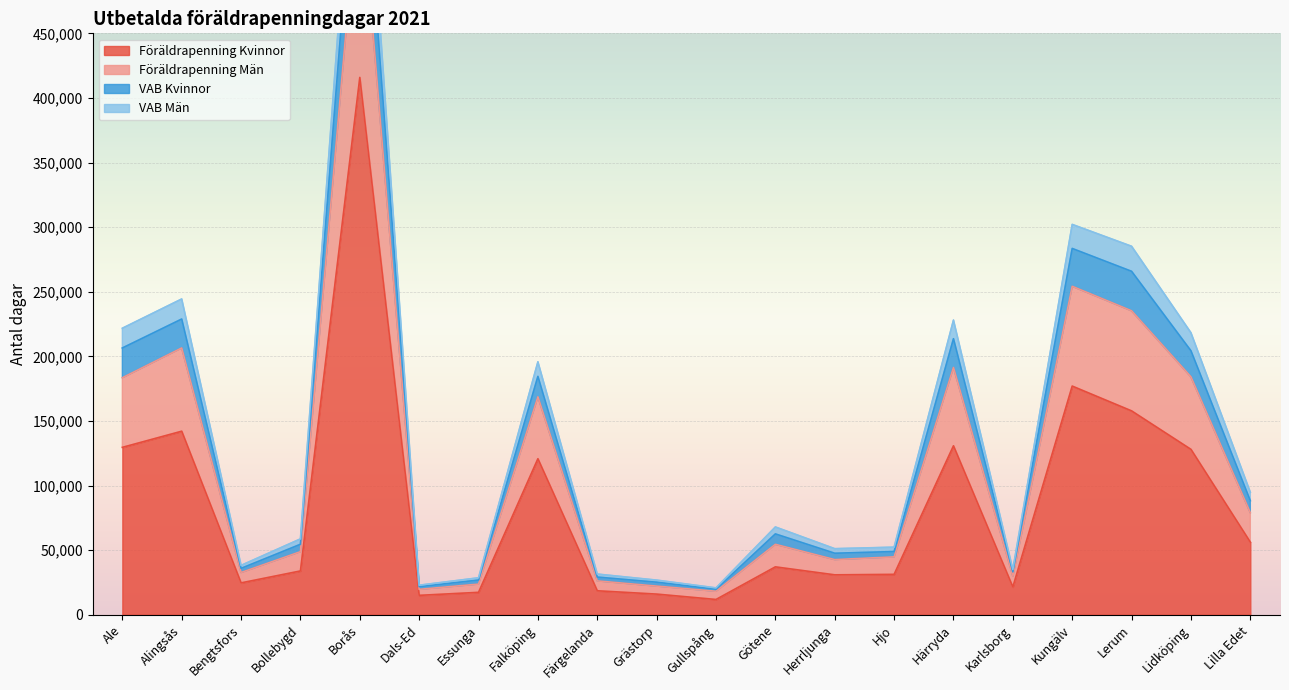

At which label does VAB Kvinnor reach its peak?

Borås